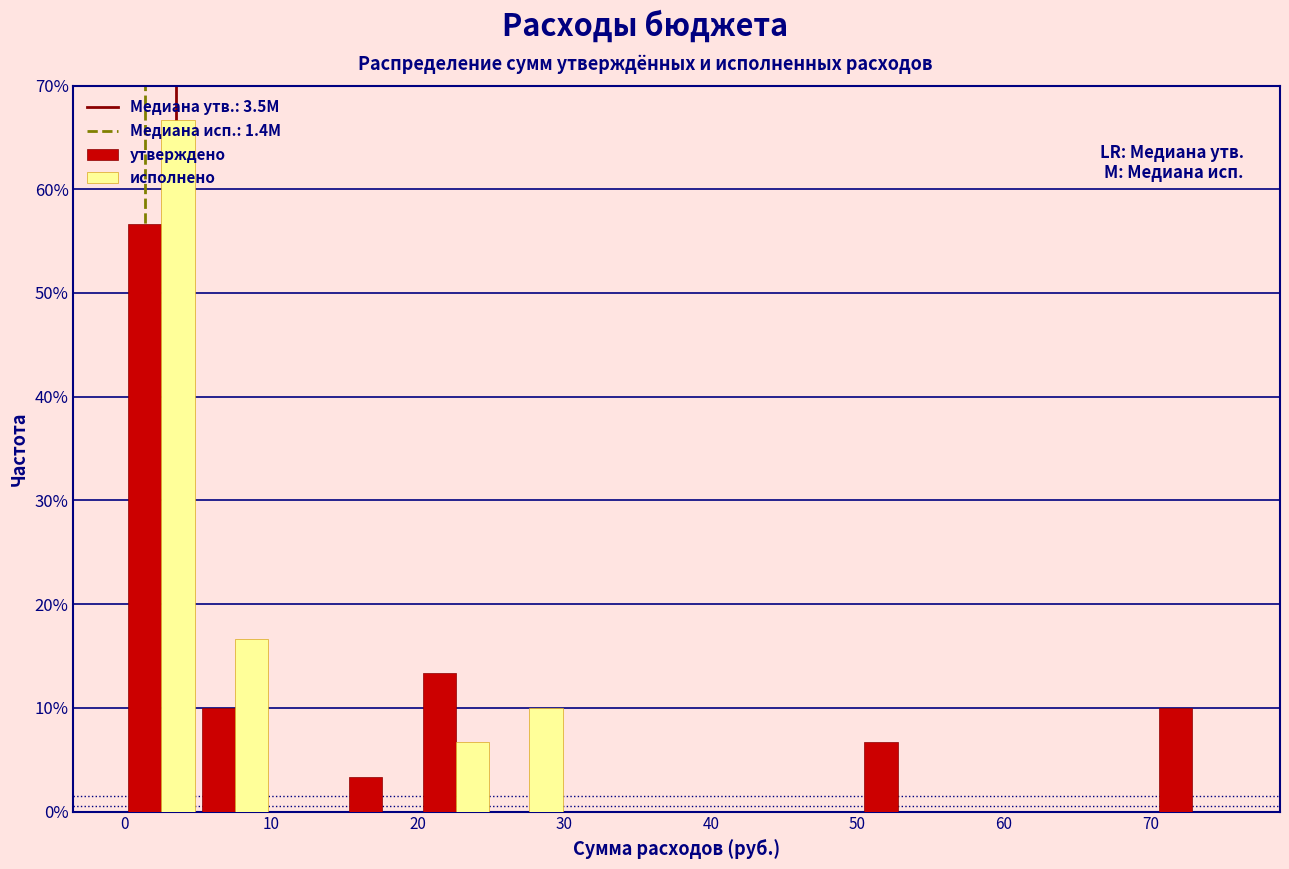

What is the height of the утверждено bar covering 70 to 75 on the x-axis? Neither the bar edges nor the heights are printed on the chart, so give them approximately, as read against the axes.

10